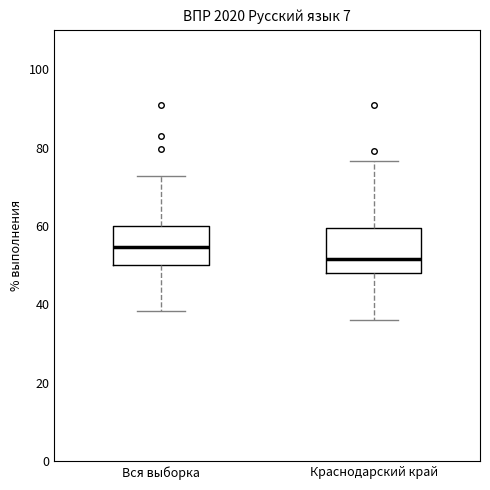

Reading left to right, read every box against the y-axis: the position of its median line, the range the box covers, and the ends of its whiskers. The values are not printed on the chart, so give them approximately, as read against the axis.

Вся выборка: median 54, box 50 to 60, whiskers 38 to 72
Краснодарский край: median 52, box 48 to 60, whiskers 36 to 76